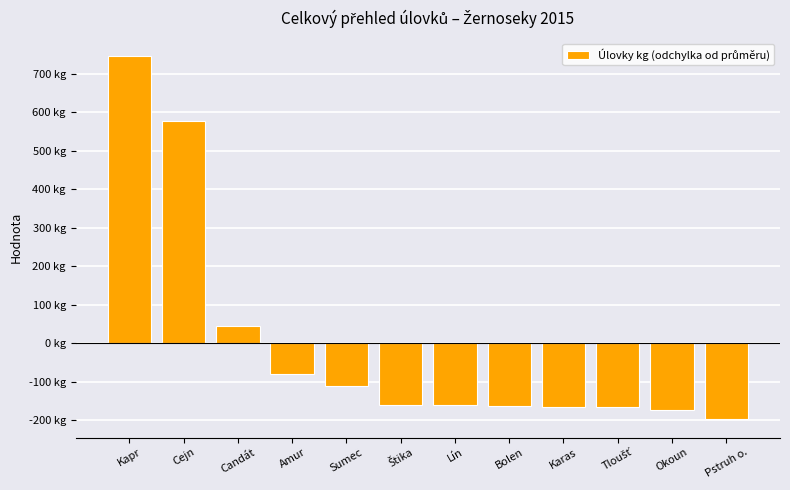

Is it true that the value at Okoun is -172.3?

True